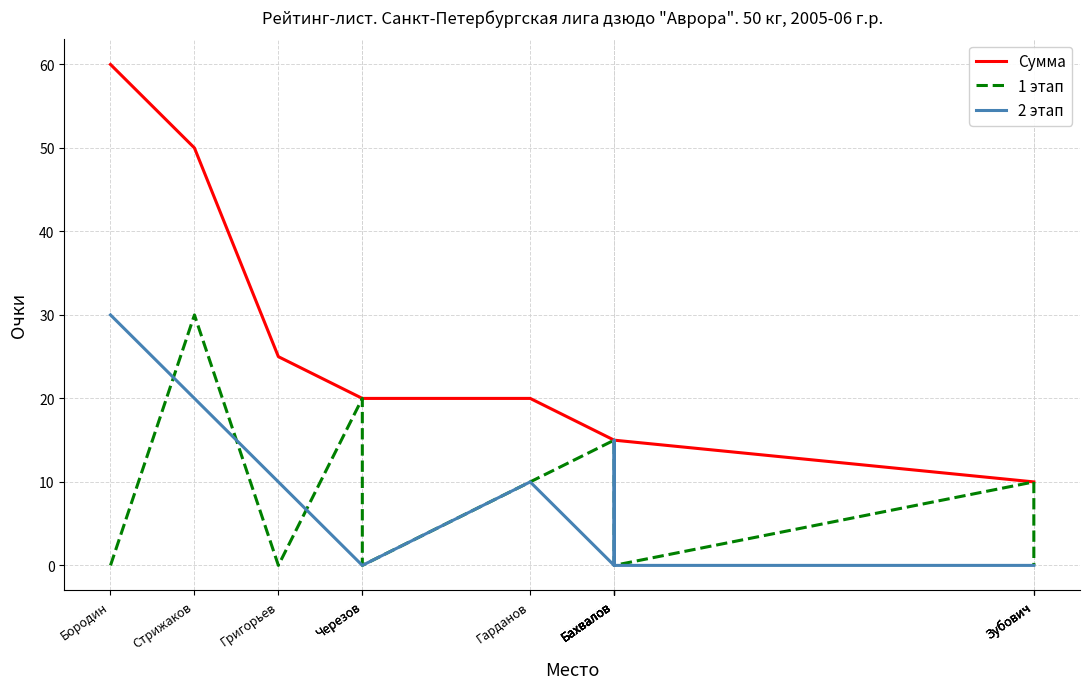

Where is 2 этап nearest to the value 15?

Бахвалов